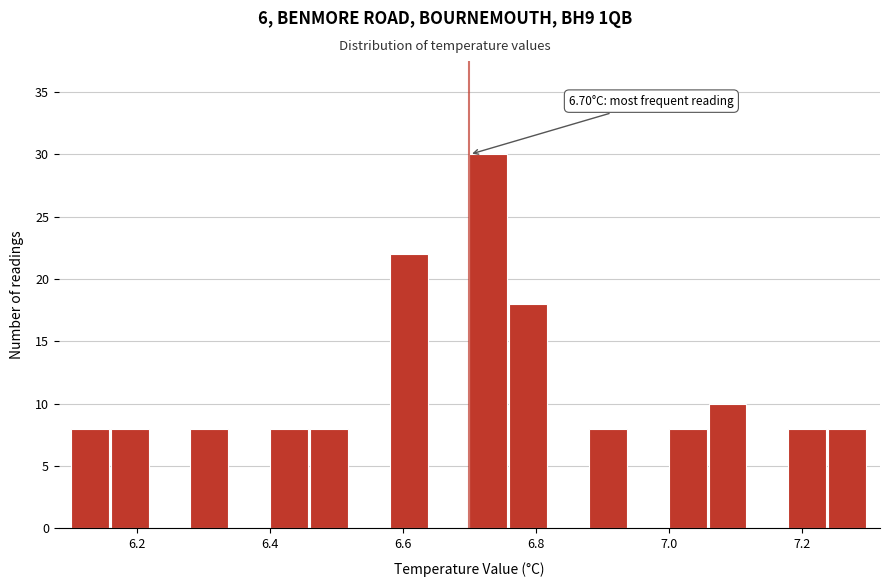

Read against the x-axis, roughly where is the centre of the tallest bar?

6.72